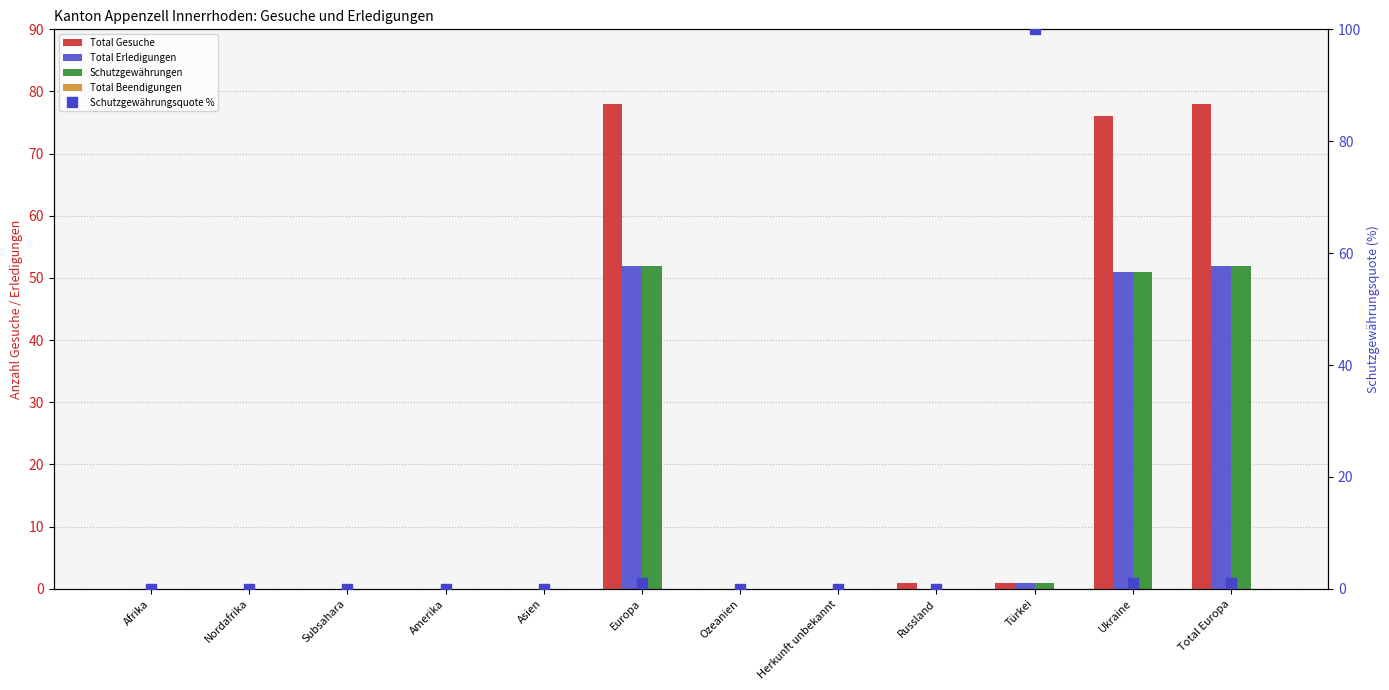

What is the average value of the Total Erledigungen series?

13